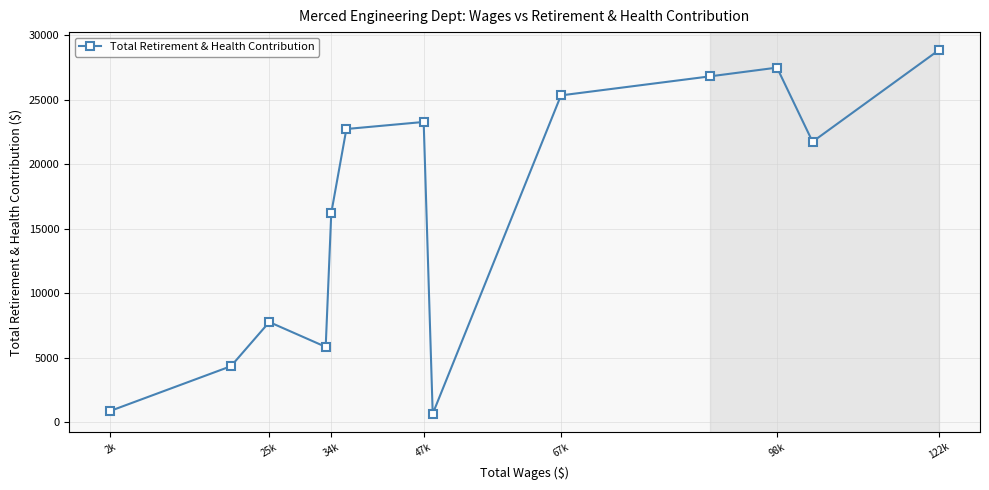

How many series are shown in this chart?

1